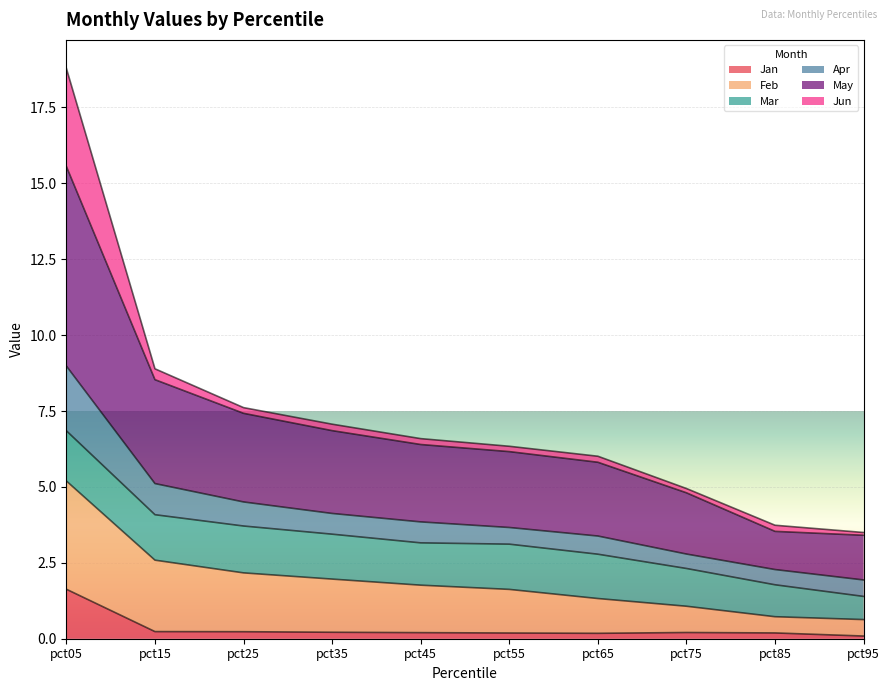

At which category is the sum across all series the highest?

pct05